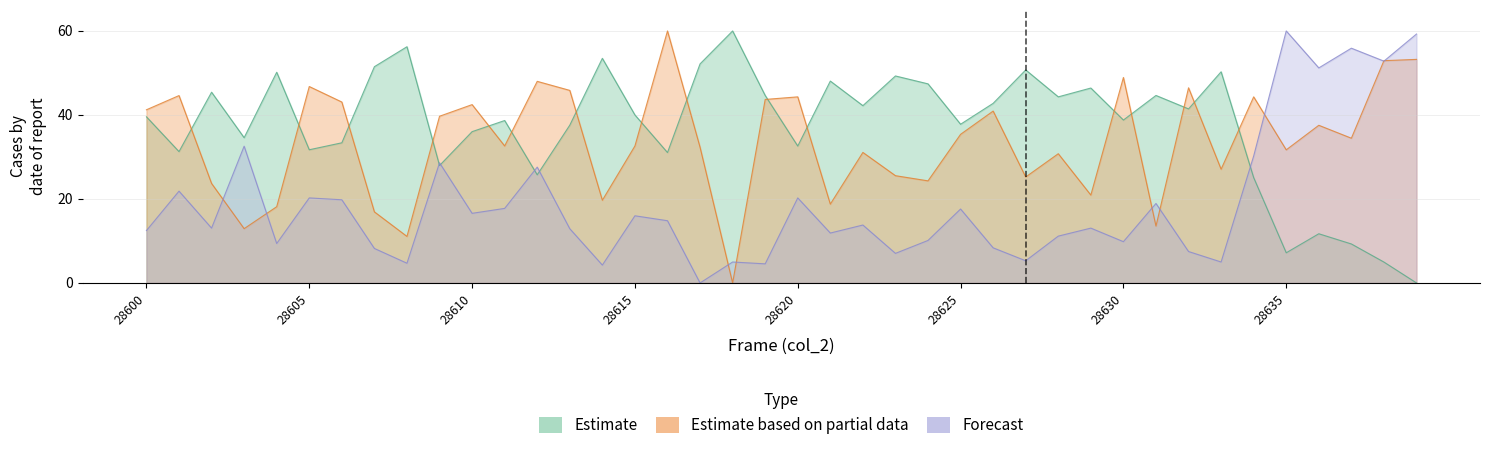

What is the sum of all col_516 values?

1342.8